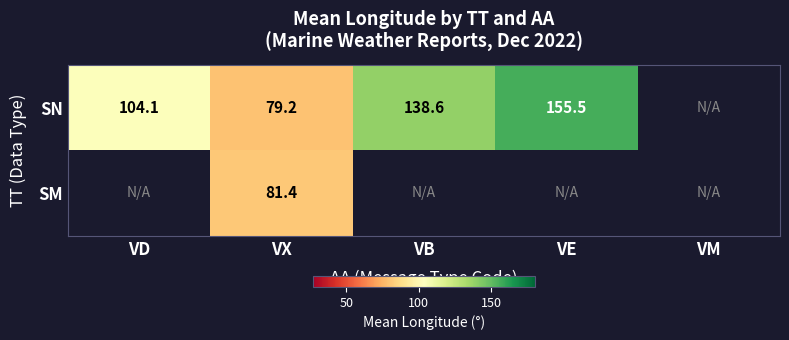

Which series has the largest range (max minus min)?

SN